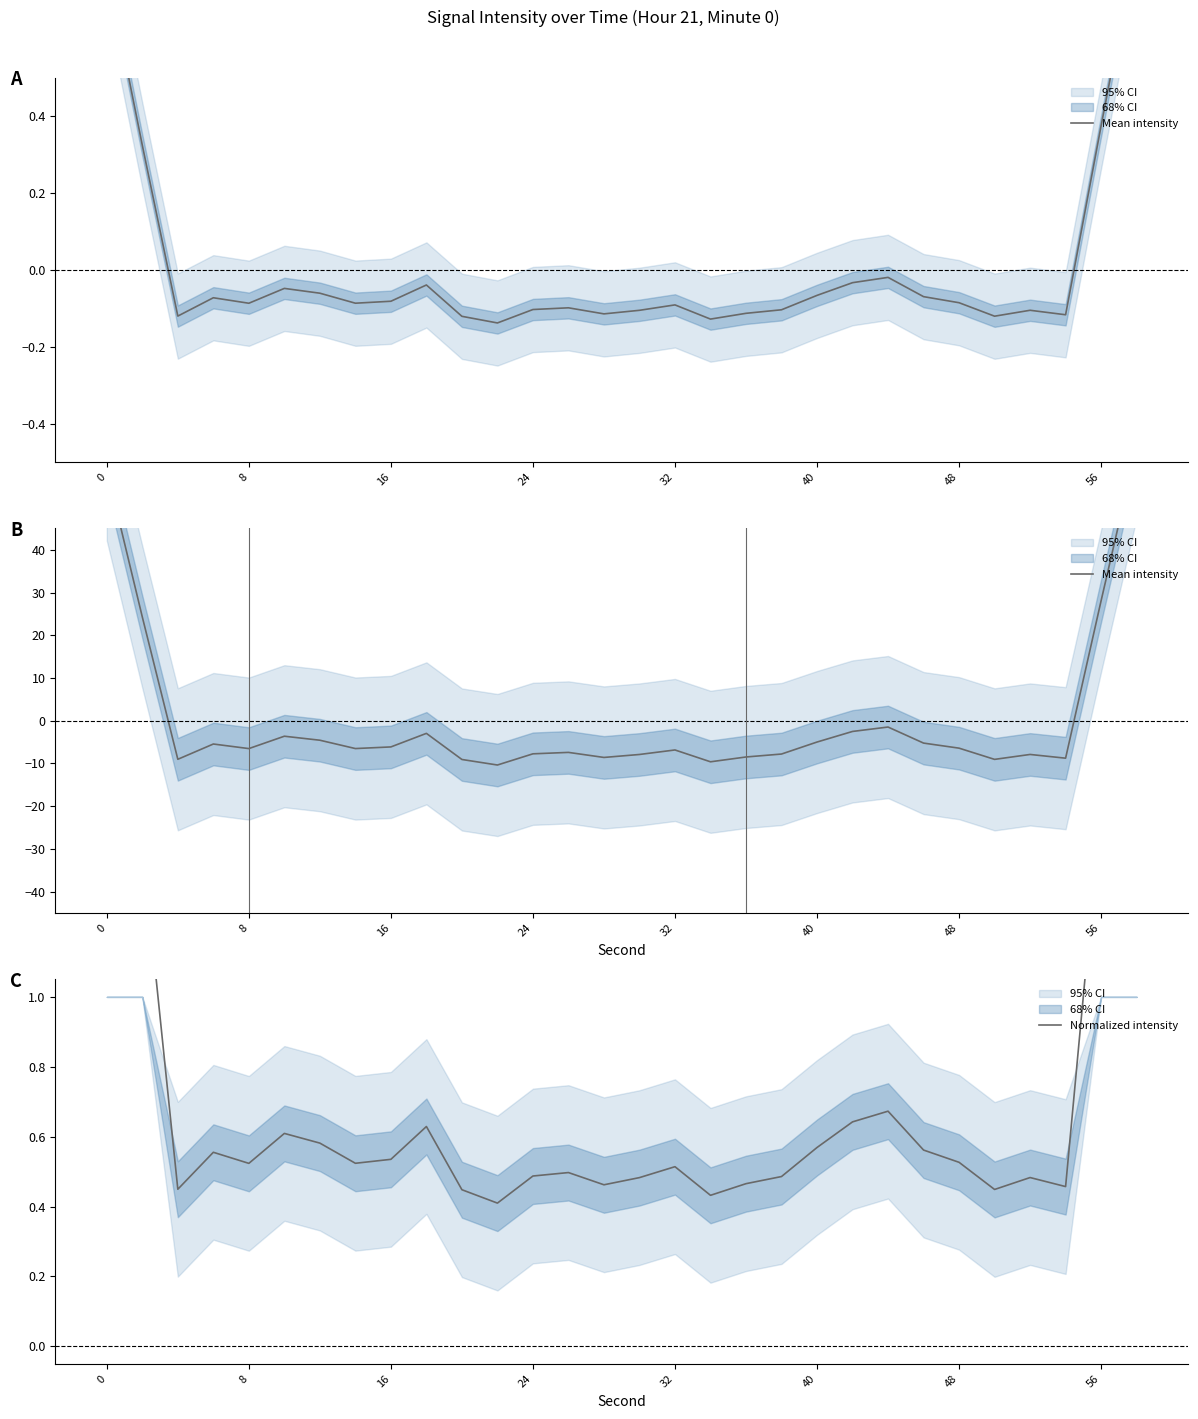

The Mean intensity series shows -9.6 at 56. True or false?

False